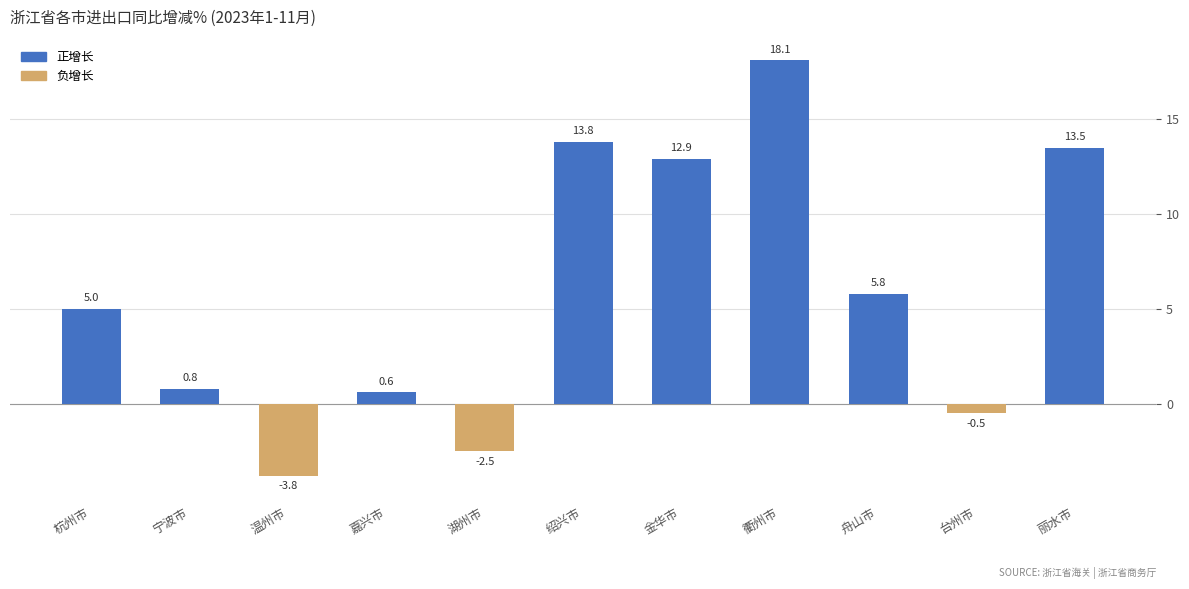

The value at 丽水市 is 21.3. True or false?

False